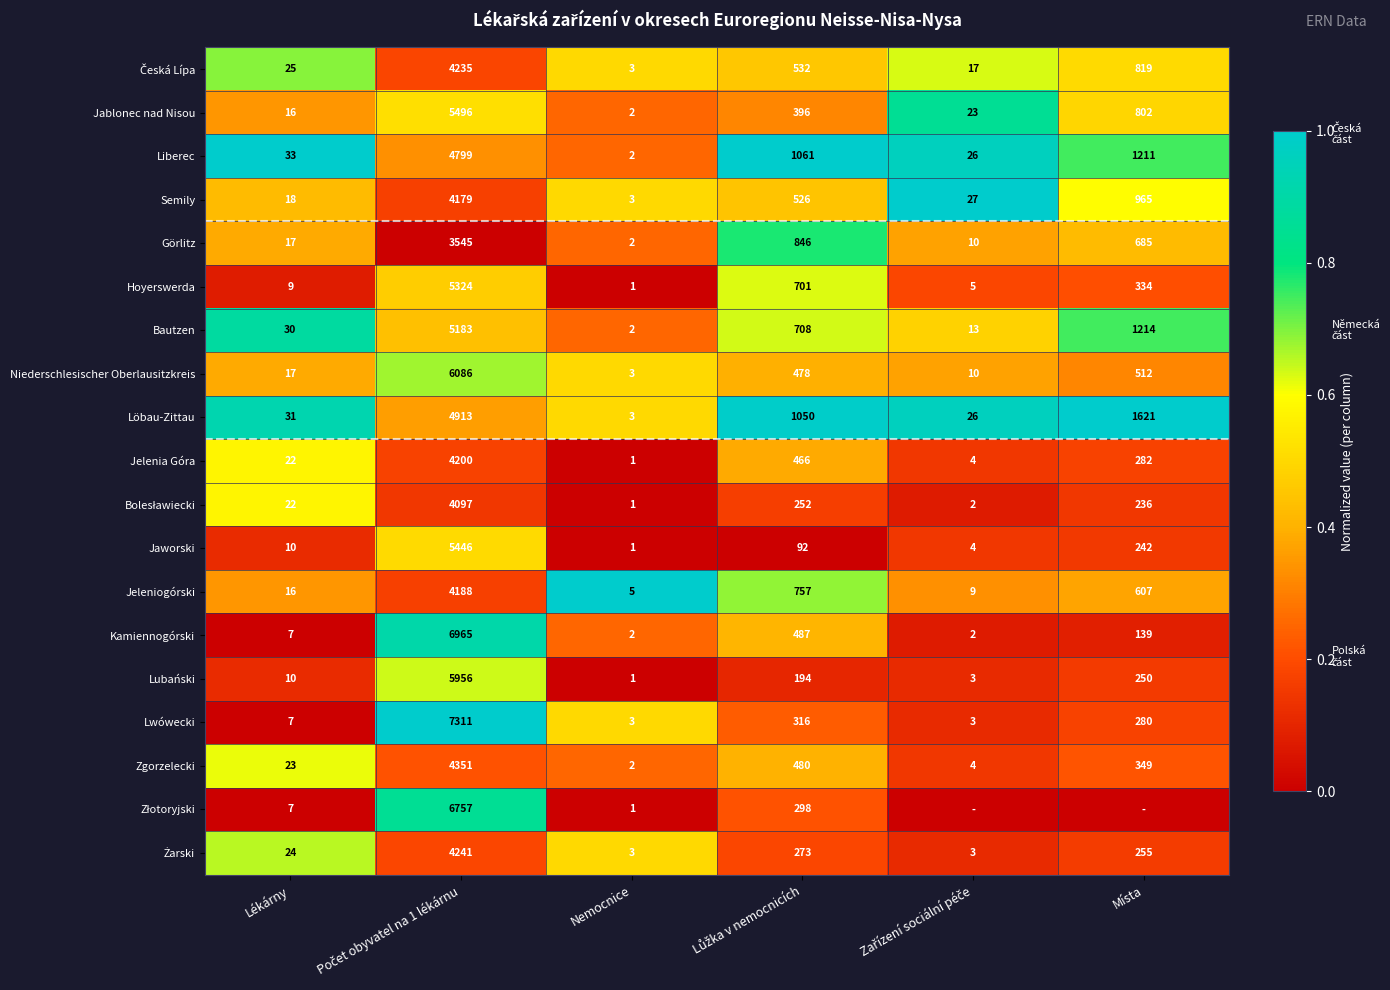

True or false: Liberec has a value of 59 at Lékárny.

False